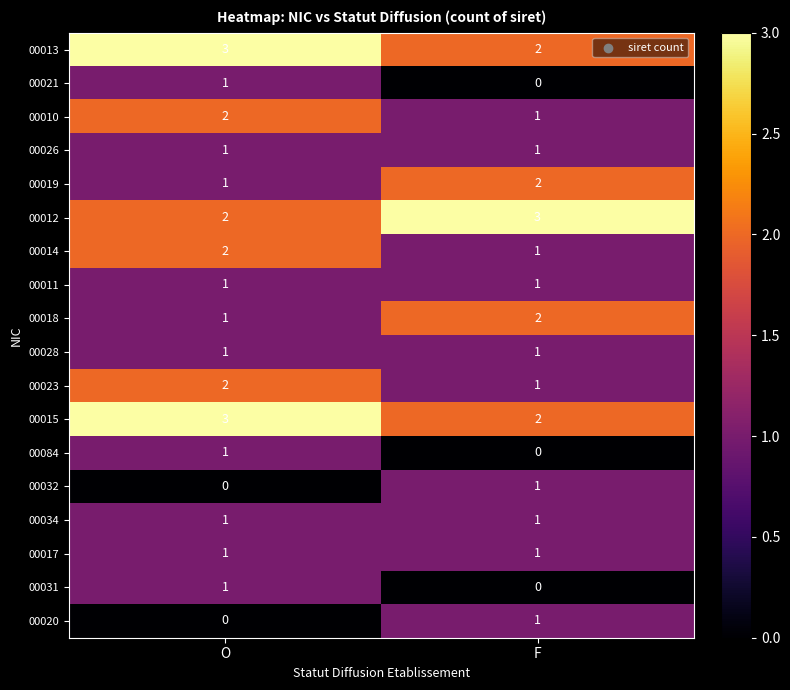

What is the spread (max minus min) of values at O?

3